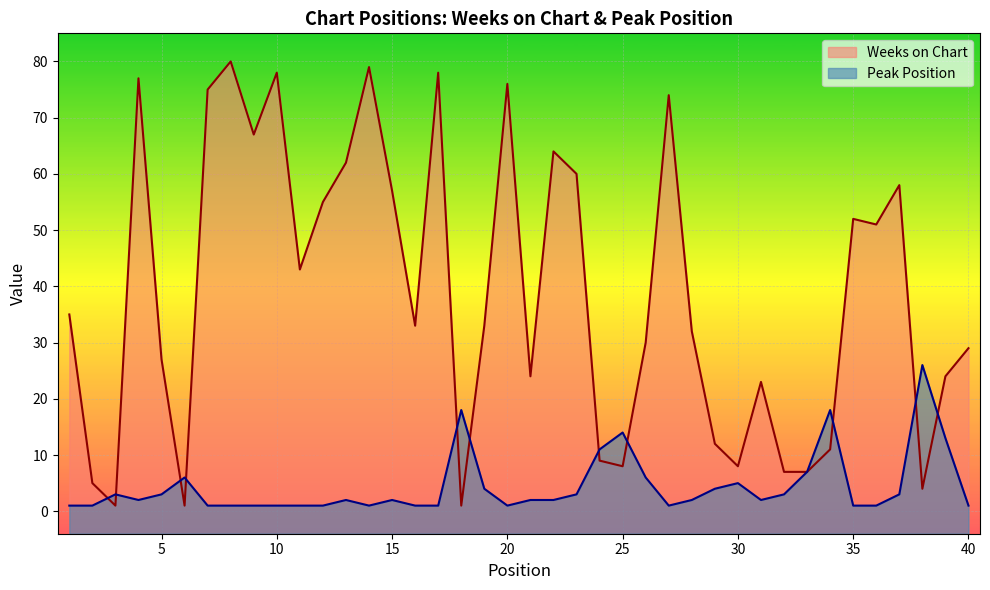

What is the value of the Peak Position point at the 29th from the left?

4